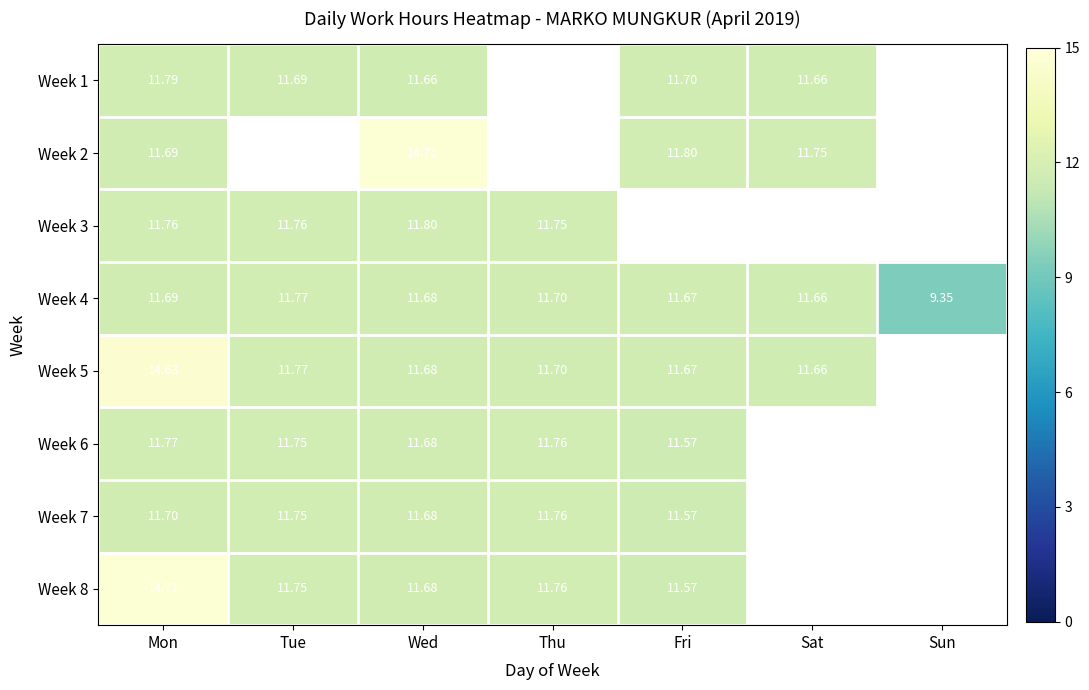

How many values in the Week 5 series exceed 11?

6